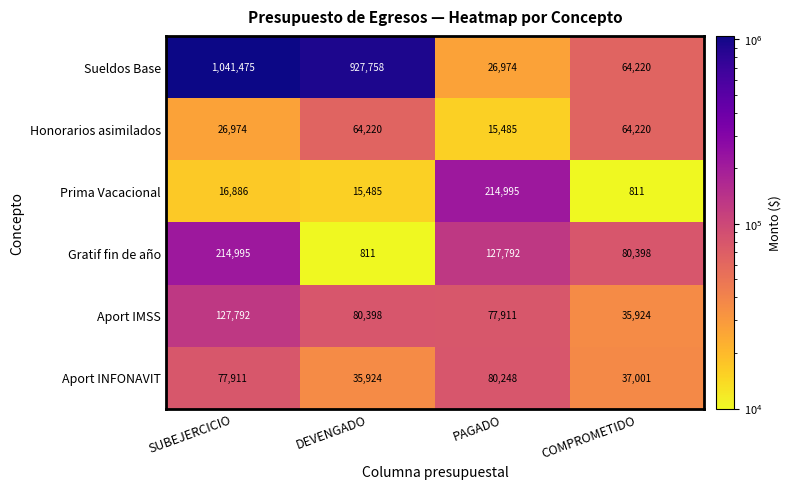

What is the difference between the maximum and minimum values in the Gratif fin de año series?

214184